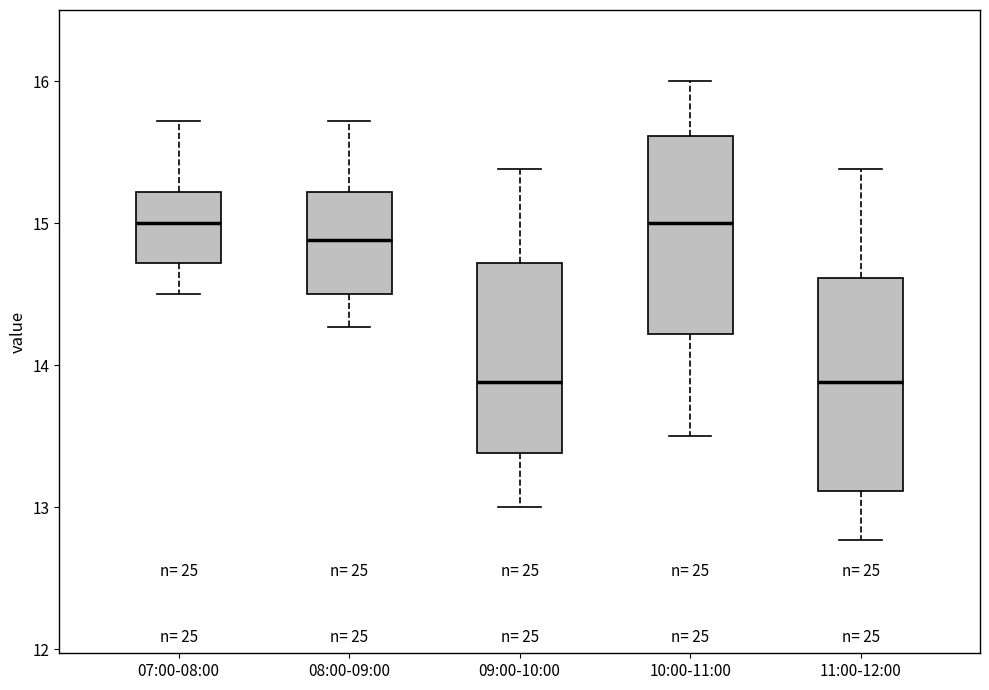

Comparing the boxes themselves (not the whiskers), which one is the tallest?

11:00-12:00